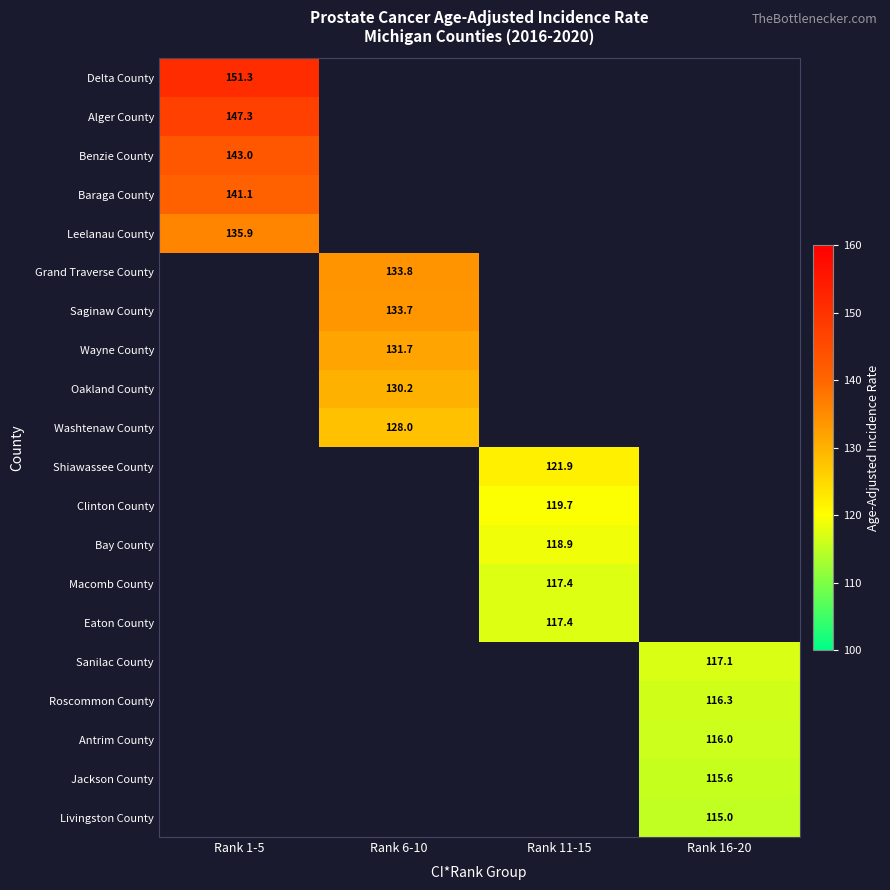

The value of Shiawassee County at Rank 11-15 is 40.1. True or false?

False